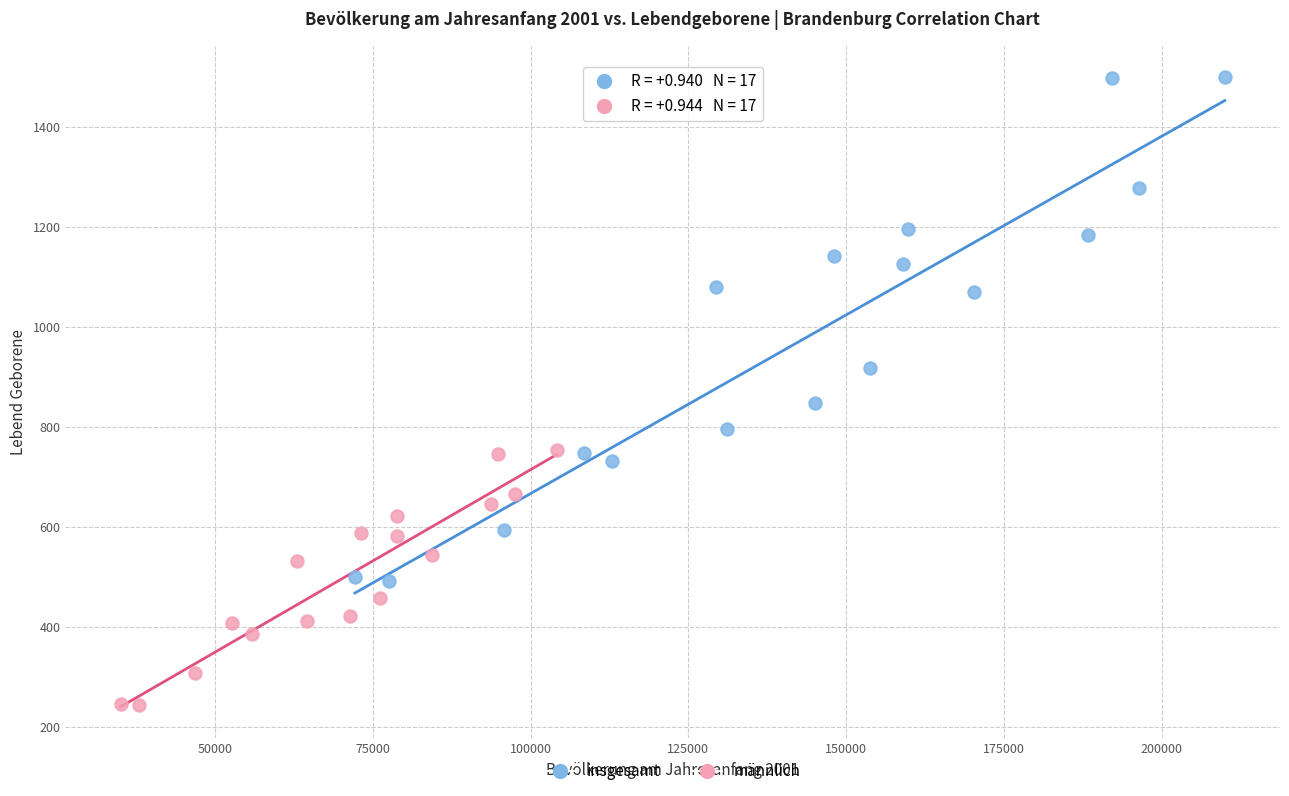

Which series has the widest spread of Y values?

insgesamt